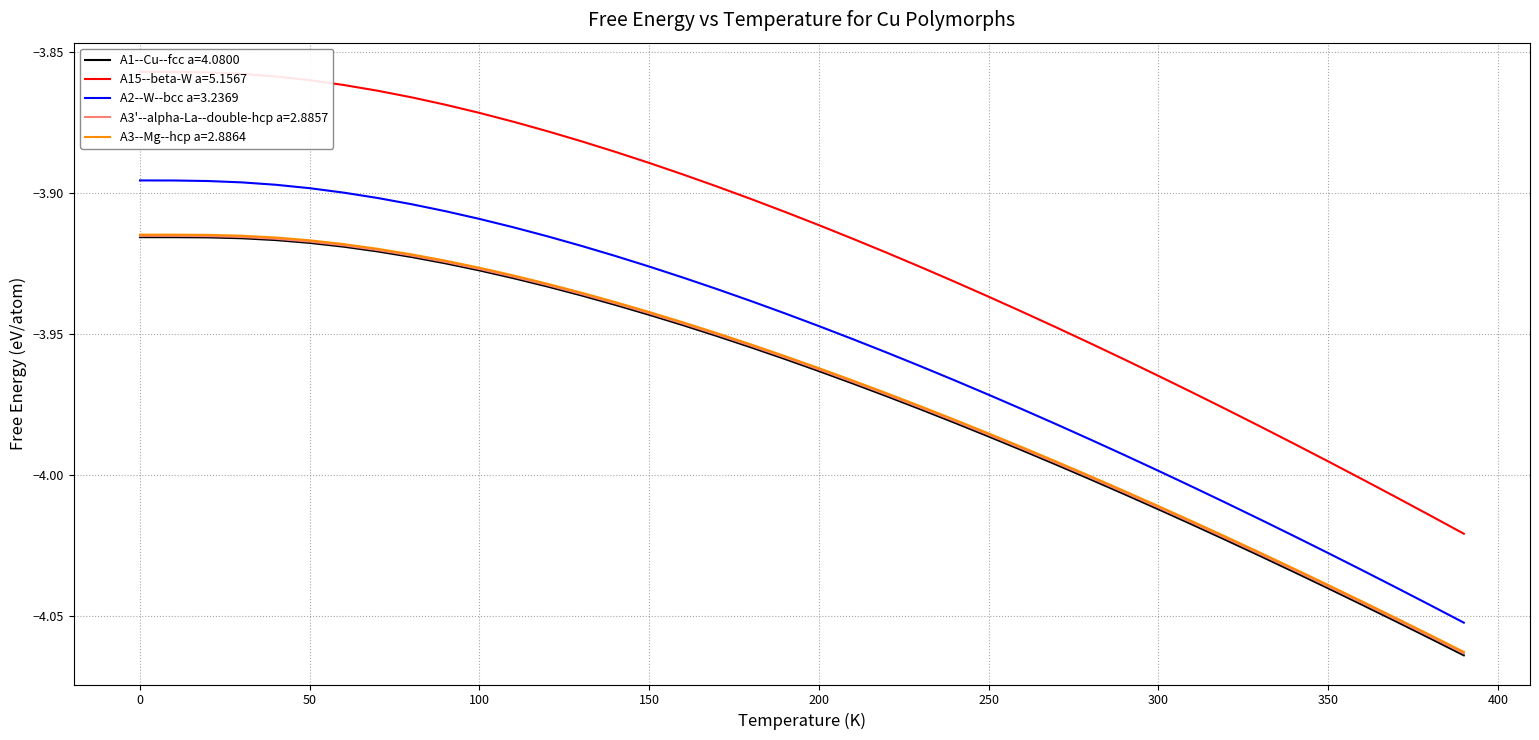

True or false: A2--W--bcc a=3.2369 and A3'--alpha-La--double-hcp a=2.8857 cross at least once.

False